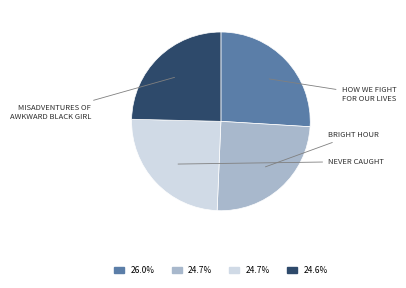

Is there any slice that represents more than half of the pie?

No